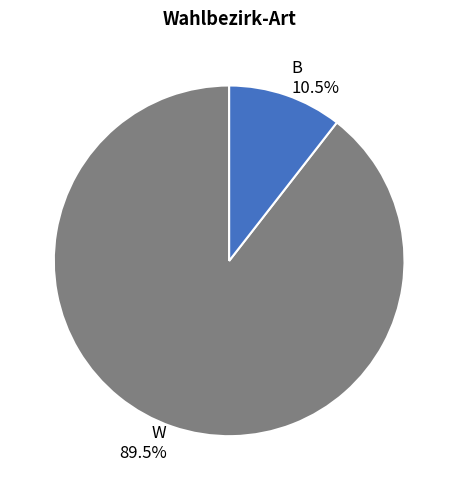

Count the number of slices in the pie.

2